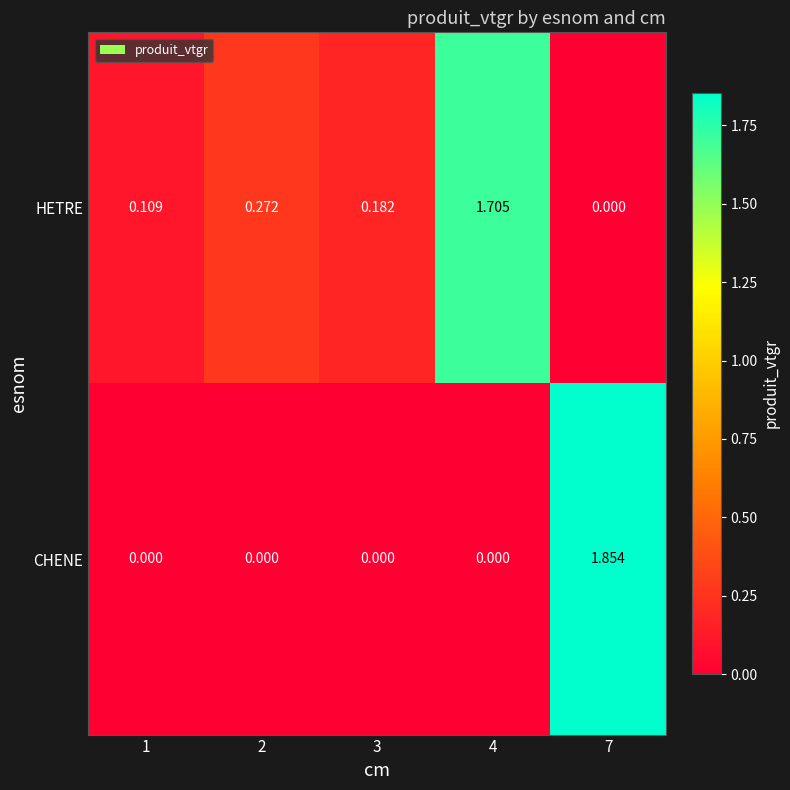

What is the difference between the highest and lowest values at 4?

1.7